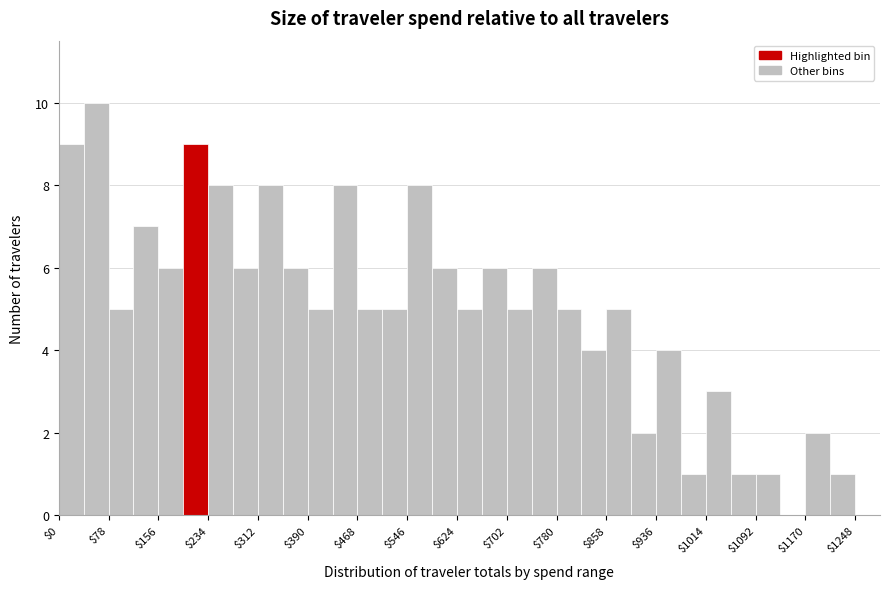

Read against the x-axis, roughly where is the centre of the tallest bar?

60